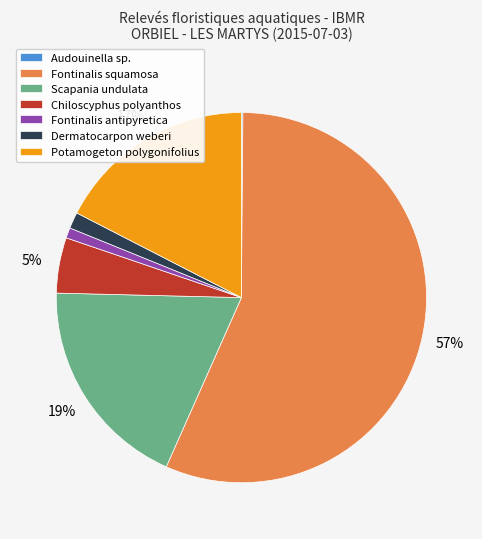

To the nearest percent, what percentage of the pie is Scapania undulata?

19%